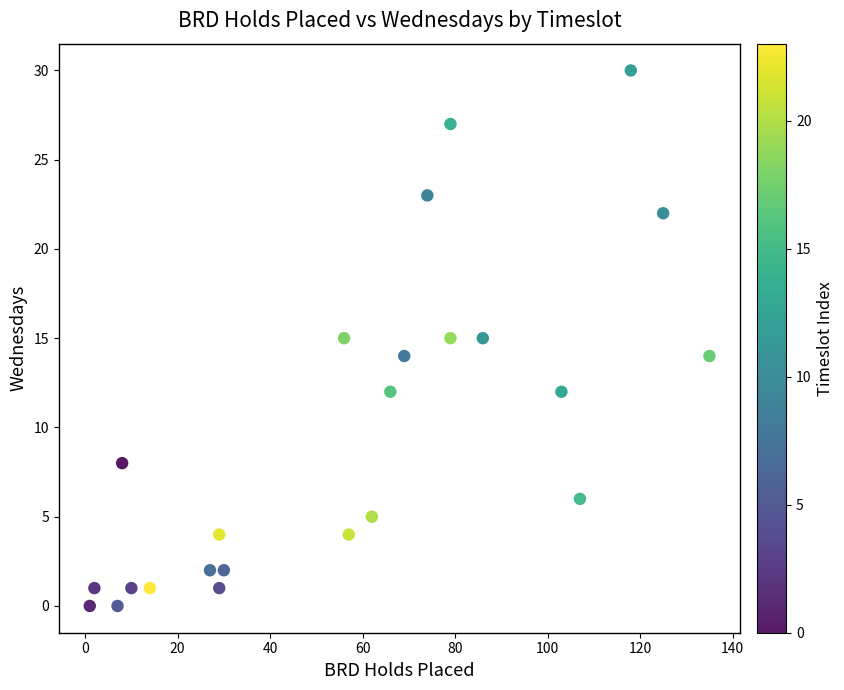

What is the range of Y values (max minus min)?

30